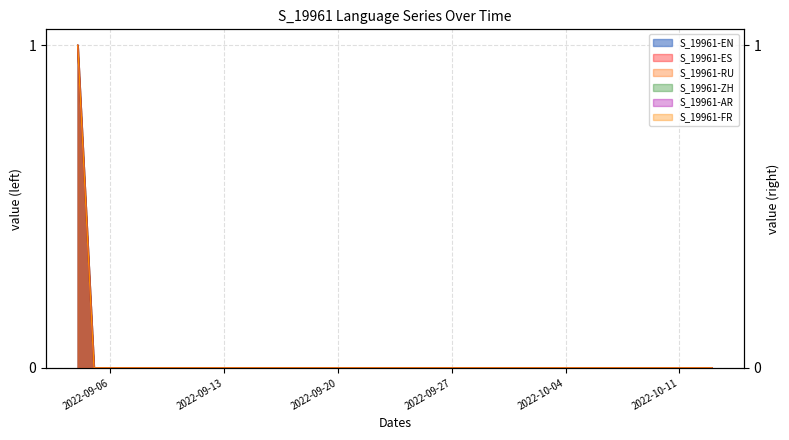

Which series has the largest range (max minus min)?

S_19961-EN